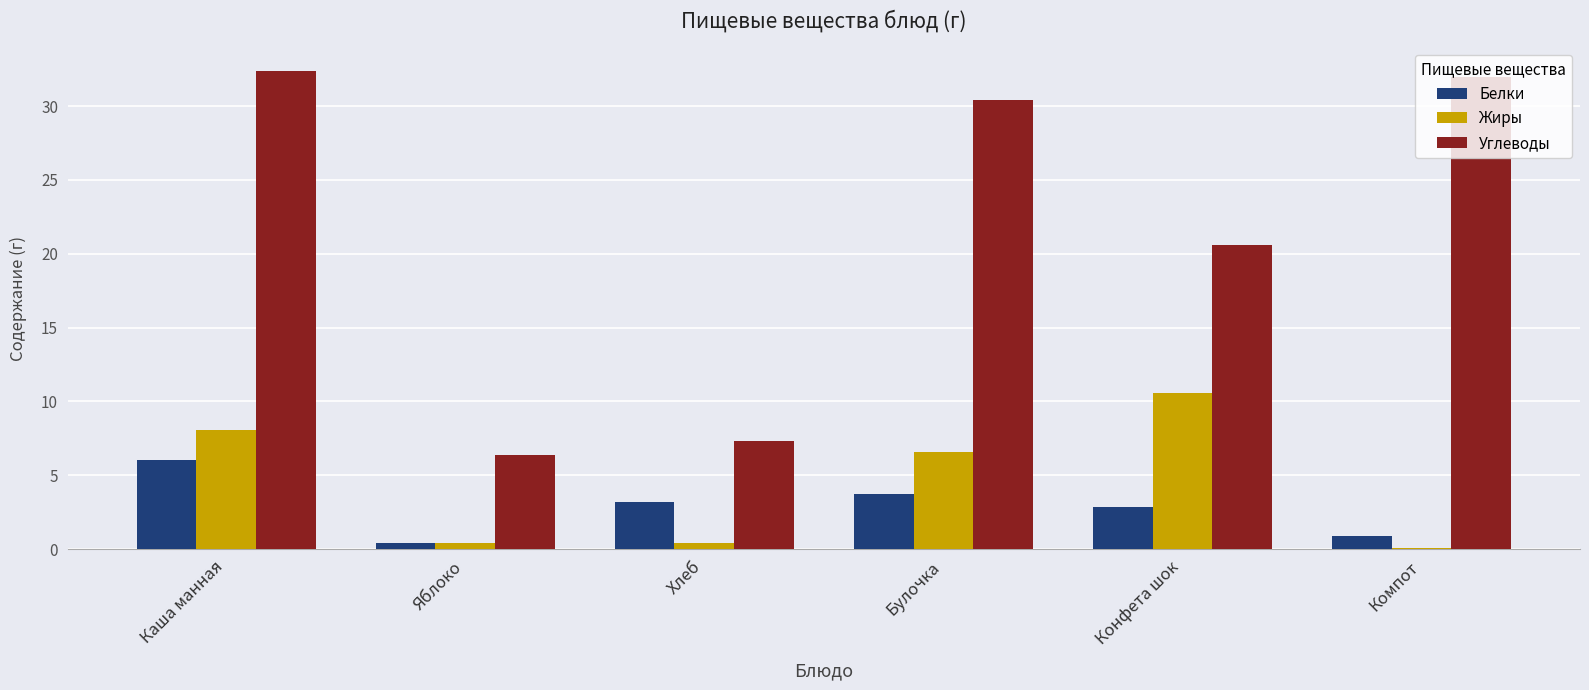

What is the sum of all Углеводы values?

129.1